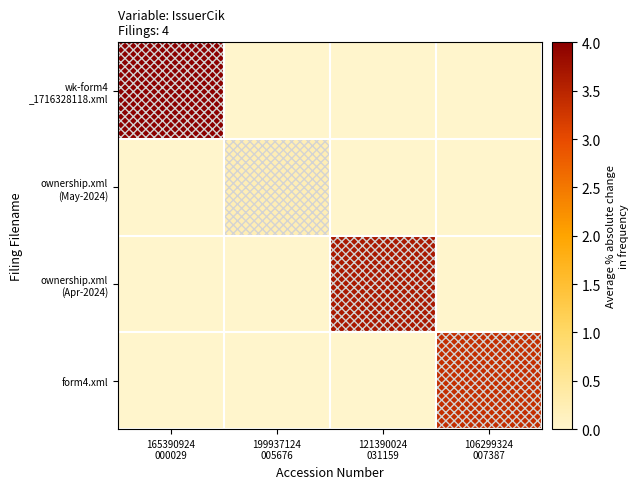

Rank the series at 165390924 000029 from lowest to highest value.

ownership.xml (May-2024), ownership.xml (Apr-2024), form4.xml, wk-form4 _1716328118.xml